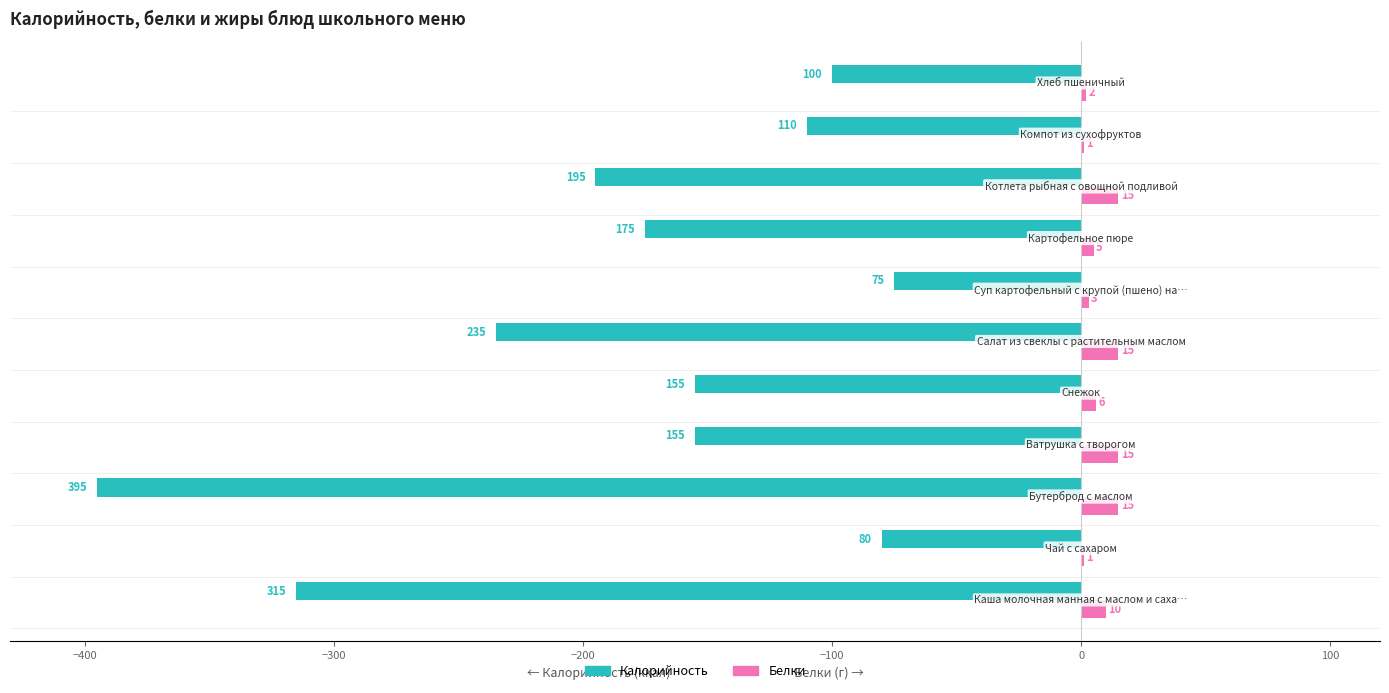

What is the highest value of the Калорийность series?

-75